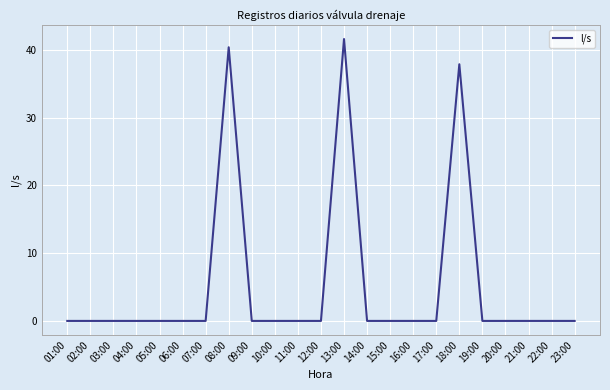

The value at 14:00 is 0.0. True or false?

True